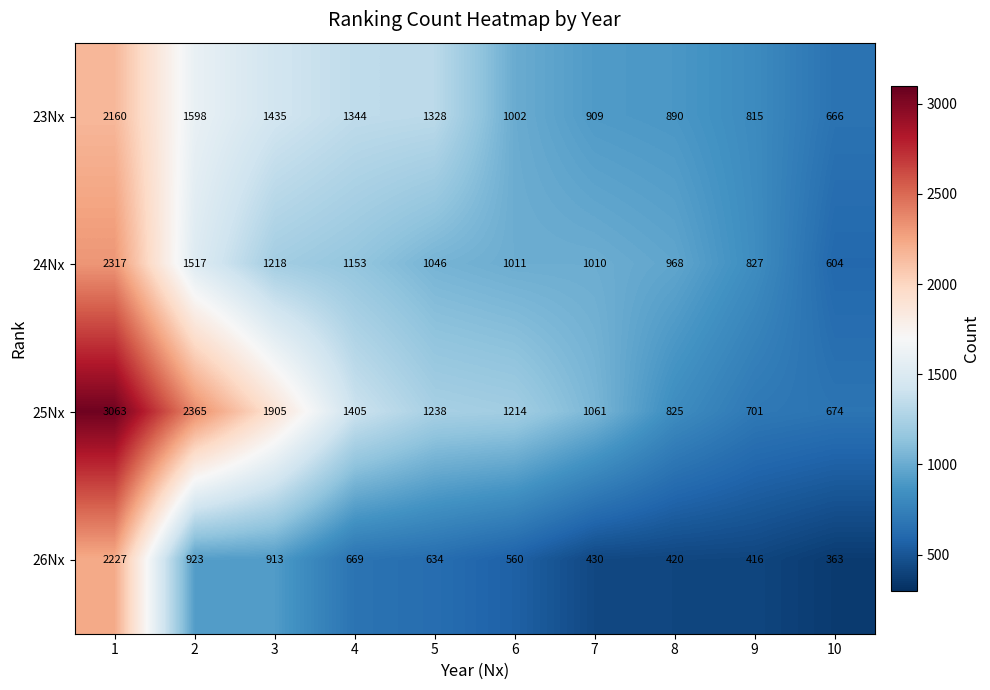

What is the difference between the second highest and minimum values in the 26Nx series?

560